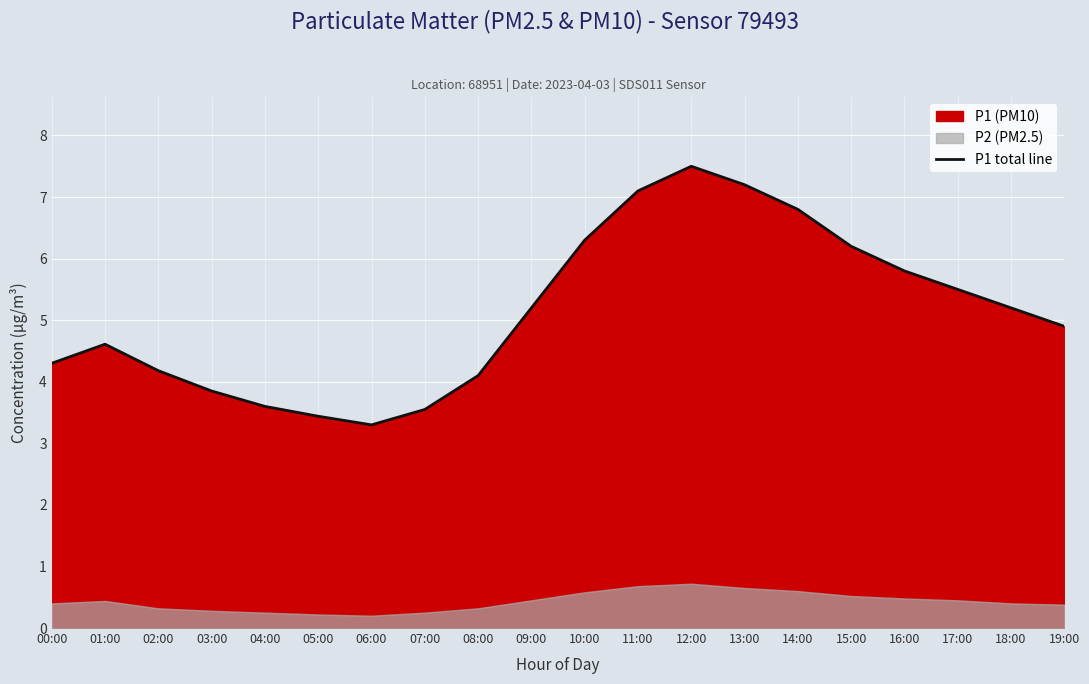

What is the label of the 20th point from the left?

19:00